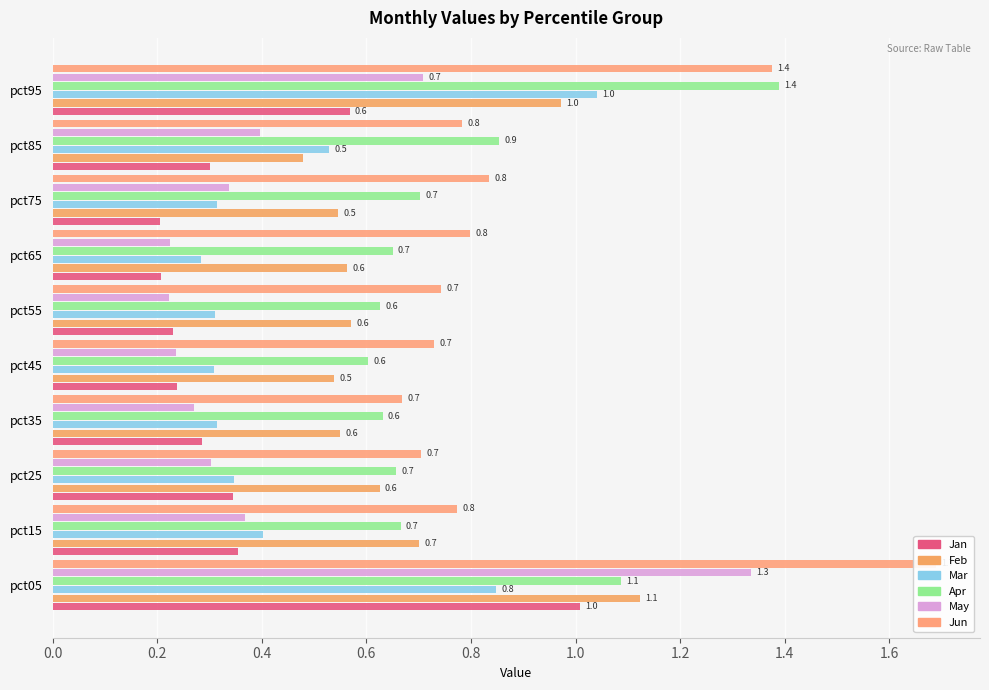

What value does the Feb series have at pct25?

0.6